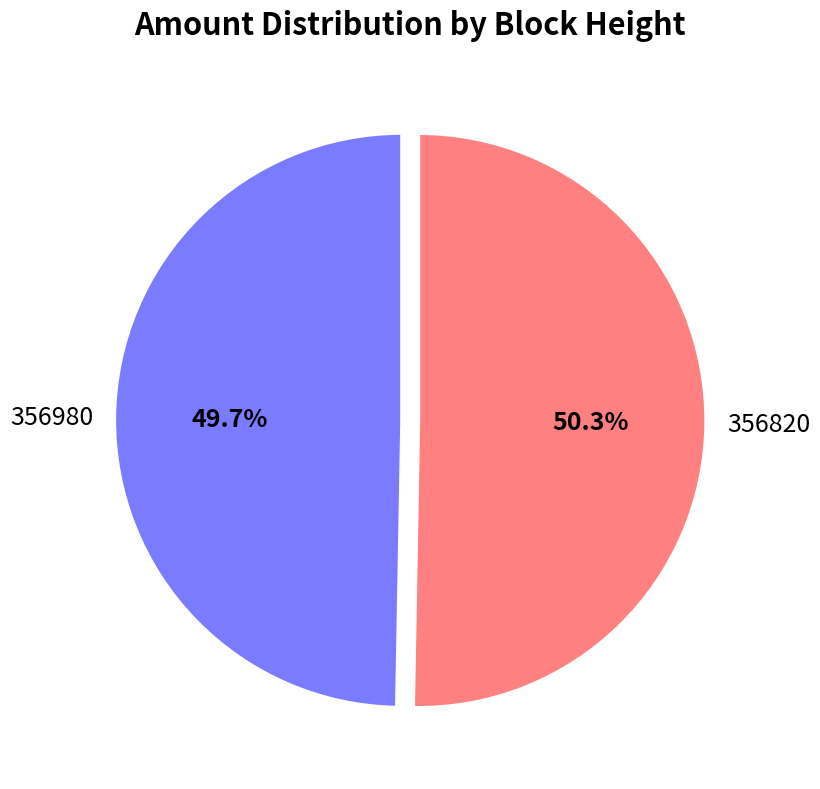

How many slices are in this pie chart?

2